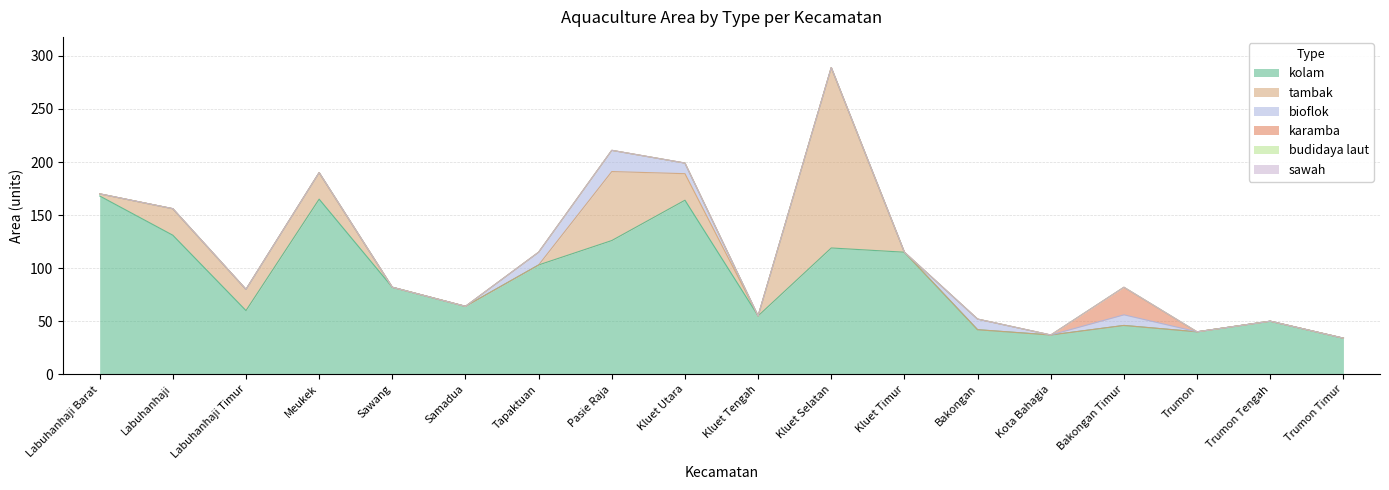

True or false: kolam has more than 0 interior local peaks.

True